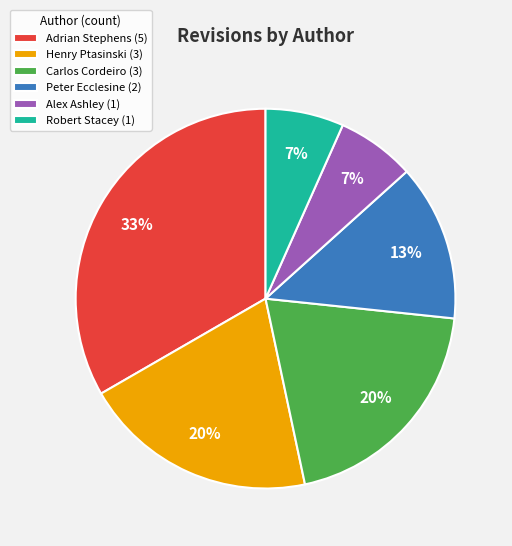

To the nearest percent, what is the combined percentage of Robert Stacey and Carlos Cordeiro?

27%